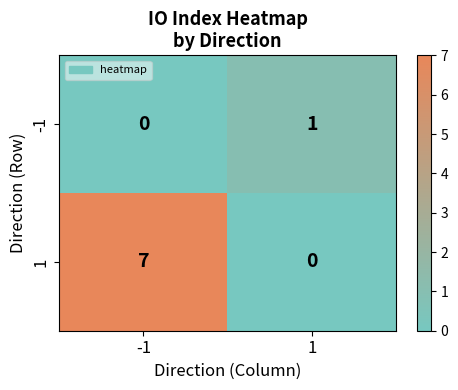

Is it true that -1 equals 1 at -1?

False